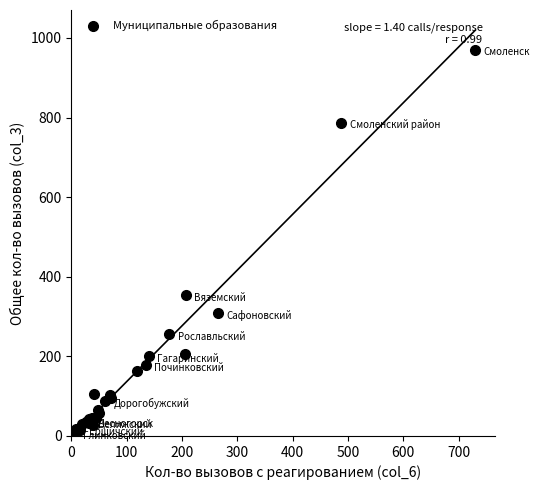

What Y value in the scatter plot is closest to 488?

354